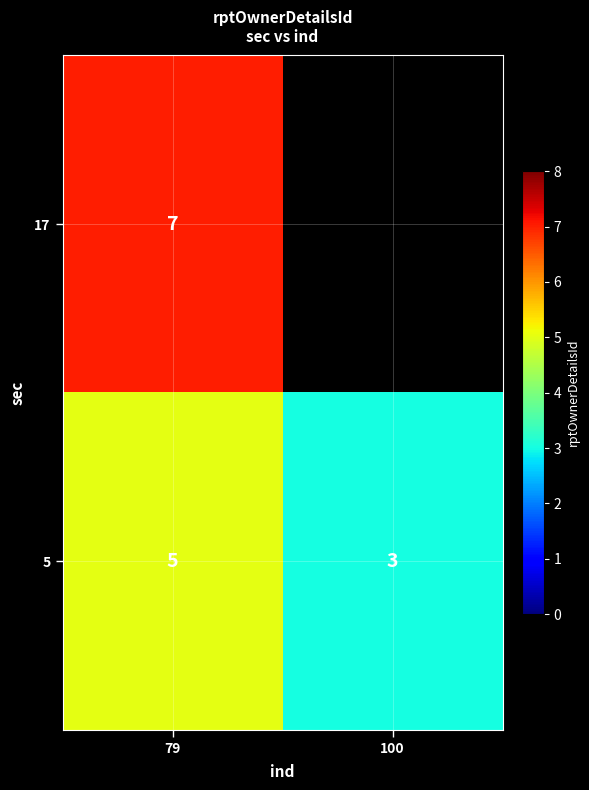

Which has a higher value, 100 or 79?

79